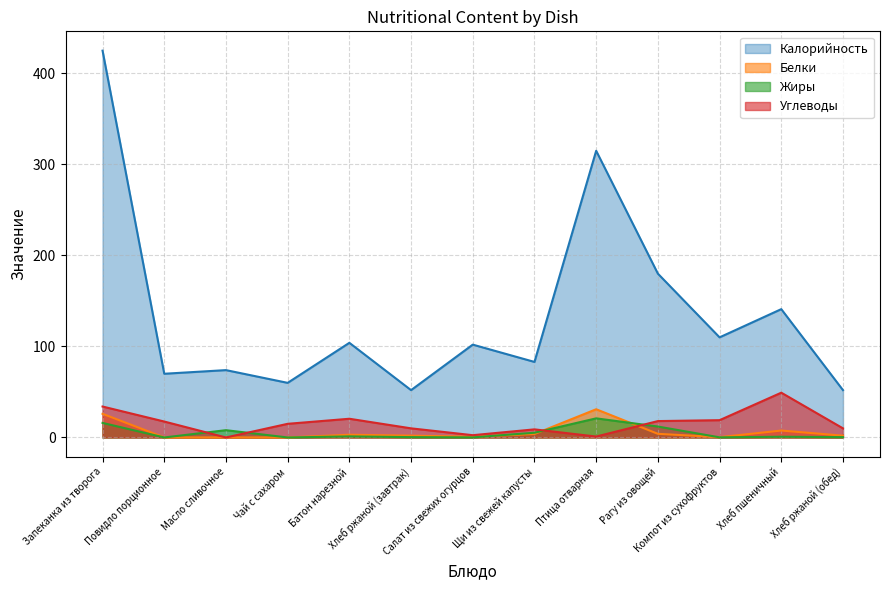

Reading left to right, what are all the values shown in this chart?

Калорийность: 425.0	70.0	74.0	60.0	104.0	52.0	102.0	83.0	315.0	180.0	110.0	141.0	52.0
Белки: 26.0	0.0	0.1	0.0	3.0	2.0	0.8	3.8	31.0	4.0	0.3	7.6	2.0
Жиры: 16.0	0.0	8.0	0.0	1.2	0.4	0.1	5.2	21.0	12.0	0.1	0.8	0.4
Углеводы: 34.0	17.5	0.0	15.0	20.6	10.0	2.5	8.9	1.0	18.0	19.0	49.2	10.0